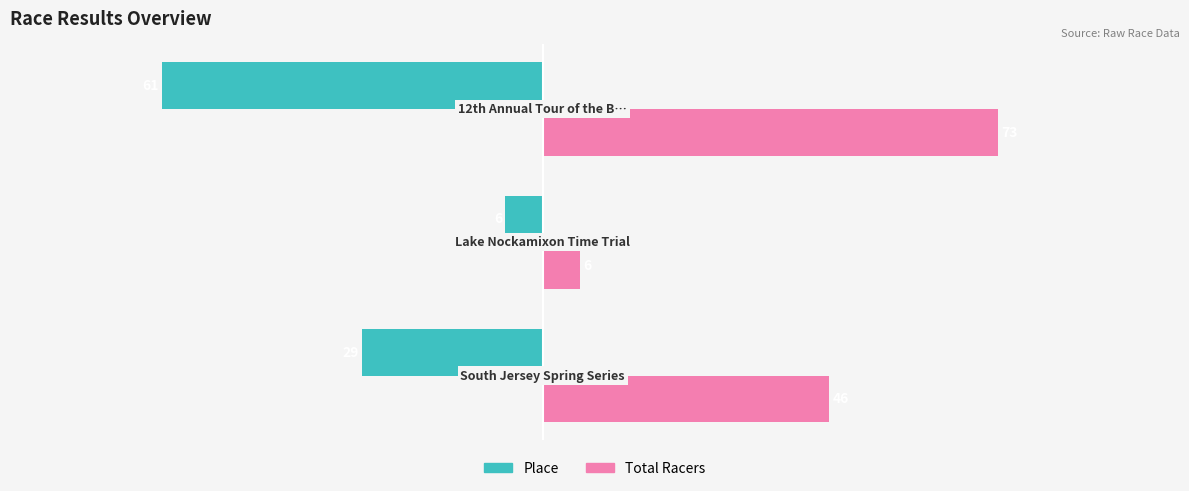

Which series has the largest range (max minus min)?

Total Racers